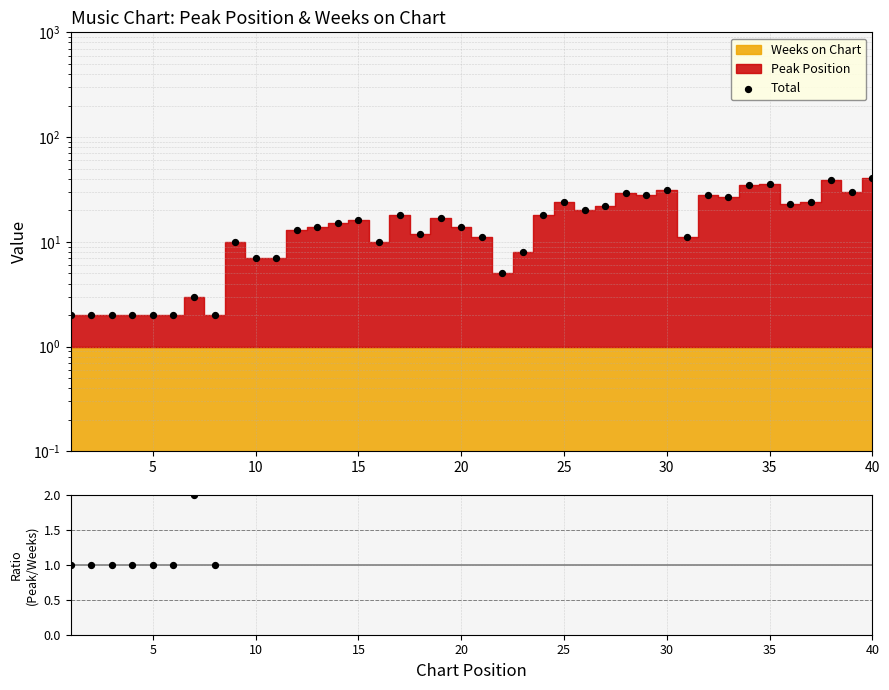

Which series reaches the minimum Y coordinate?

Peak/Weeks